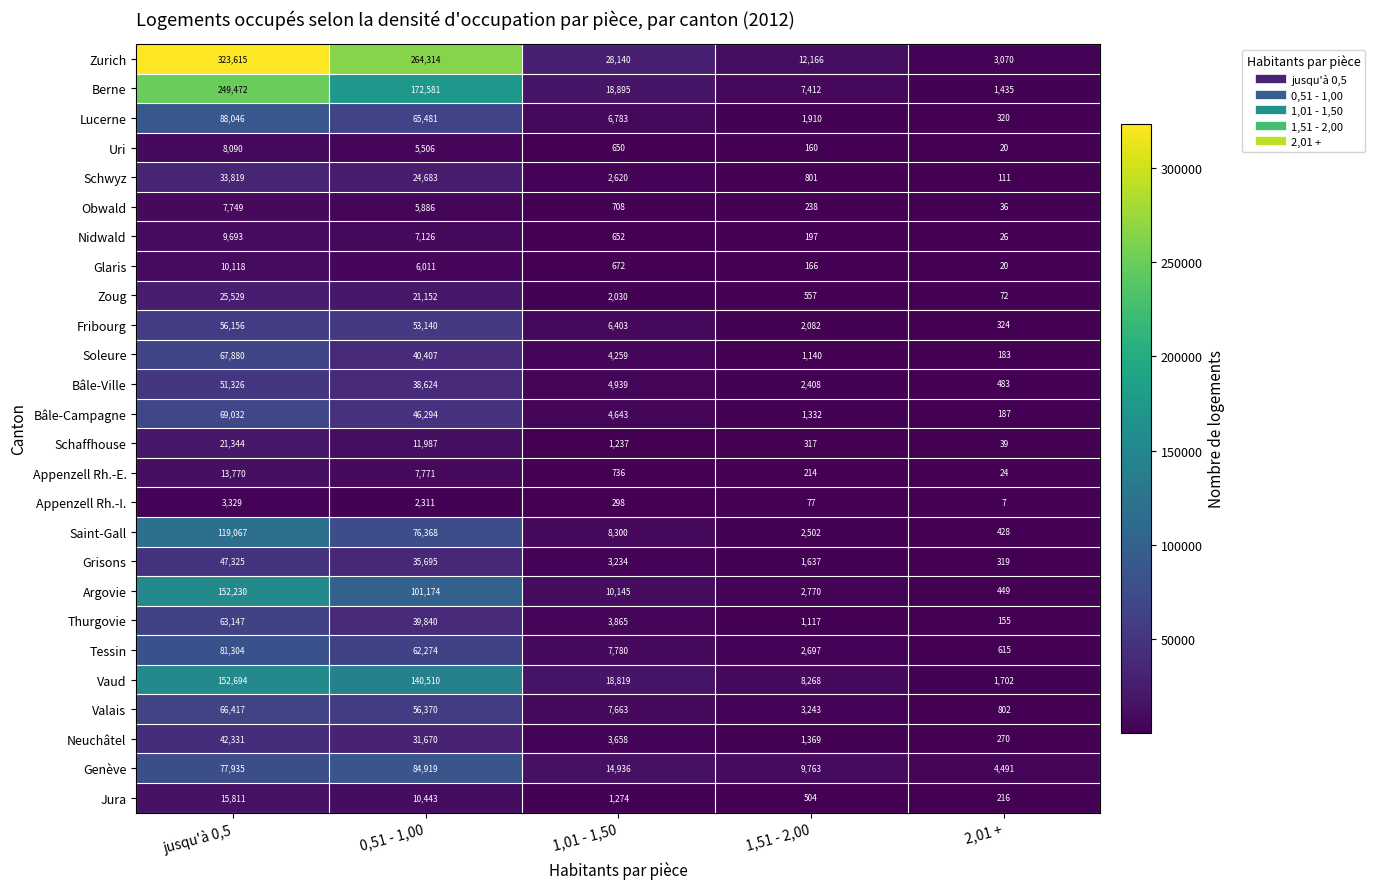

Rank the series by their maximum value, from highest to lowest.

Zurich, Berne, Vaud, Argovie, Saint-Gall, Lucerne, Genève, Tessin, Bâle-Campagne, Soleure, Valais, Thurgovie, Fribourg, Bâle-Ville, Grisons, Neuchâtel, Schwyz, Zoug, Schaffhouse, Jura, Appenzell Rh.-E., Glaris, Nidwald, Uri, Obwald, Appenzell Rh.-I.